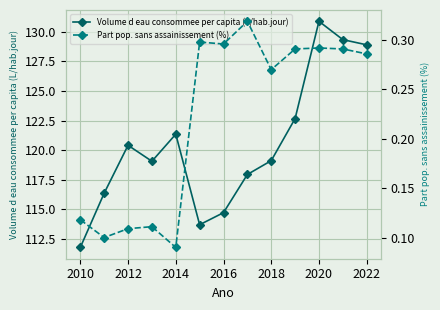

Where is the first local maximum for Volume d eau consommee per capita (L/hab.jour)?

2012